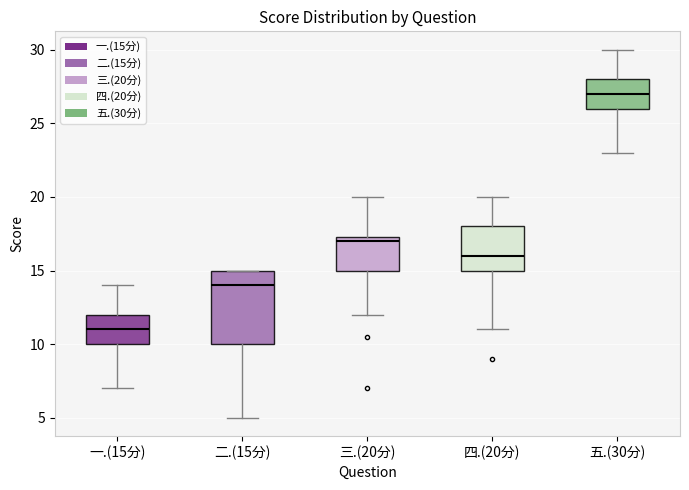

Reading left to right, read every box against the y-axis: the position of its median line, the range the box covers, and the ends of its whiskers. The values are not printed on the chart, so give them approximately, as read against the axis.

一.(15分): median 11.0, box 10.0 to 12.0, whiskers 7.0 to 14.0
二.(15分): median 14.0, box 10.0 to 15.0, whiskers 5.0 to 15.0
三.(20分): median 17.0, box 15.0 to 17.5, whiskers 12.0 to 20.0
四.(20分): median 16.0, box 15.0 to 18.0, whiskers 11.0 to 20.0
五.(30分): median 27.0, box 26.0 to 28.0, whiskers 23.0 to 30.0